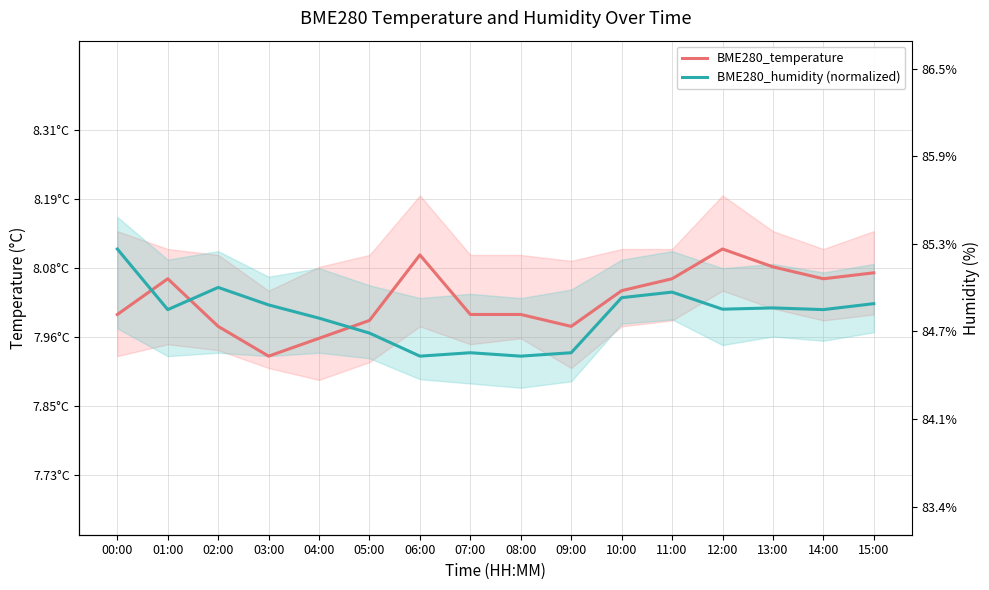

What are all the series names shown in the legend?

BME280_temperature, BME280_humidity (normalized)